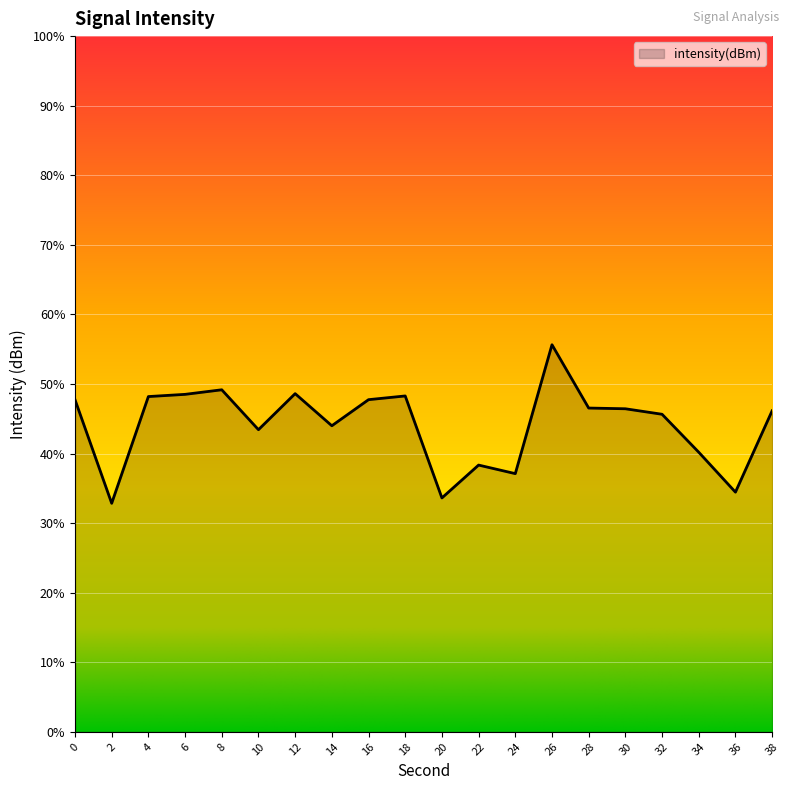

At which label is the value closest to -101?

32